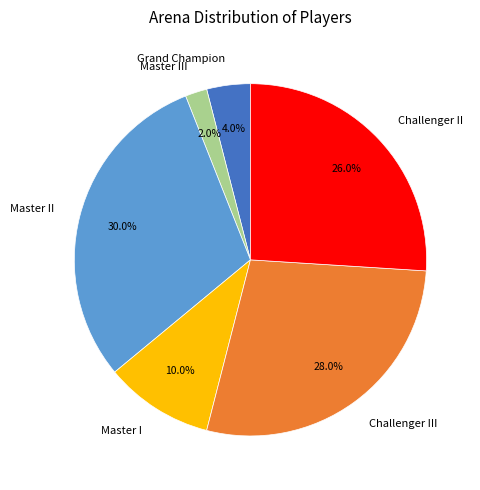

To the nearest percent, what is the difference between the largest and smallest slice percentages?

28%